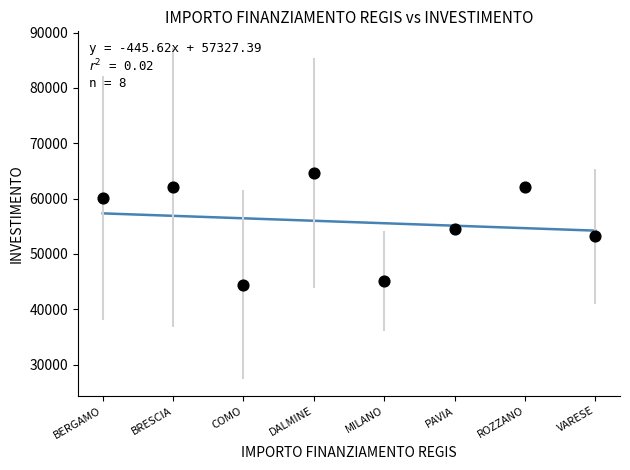

What is the average Y value?

55767.7